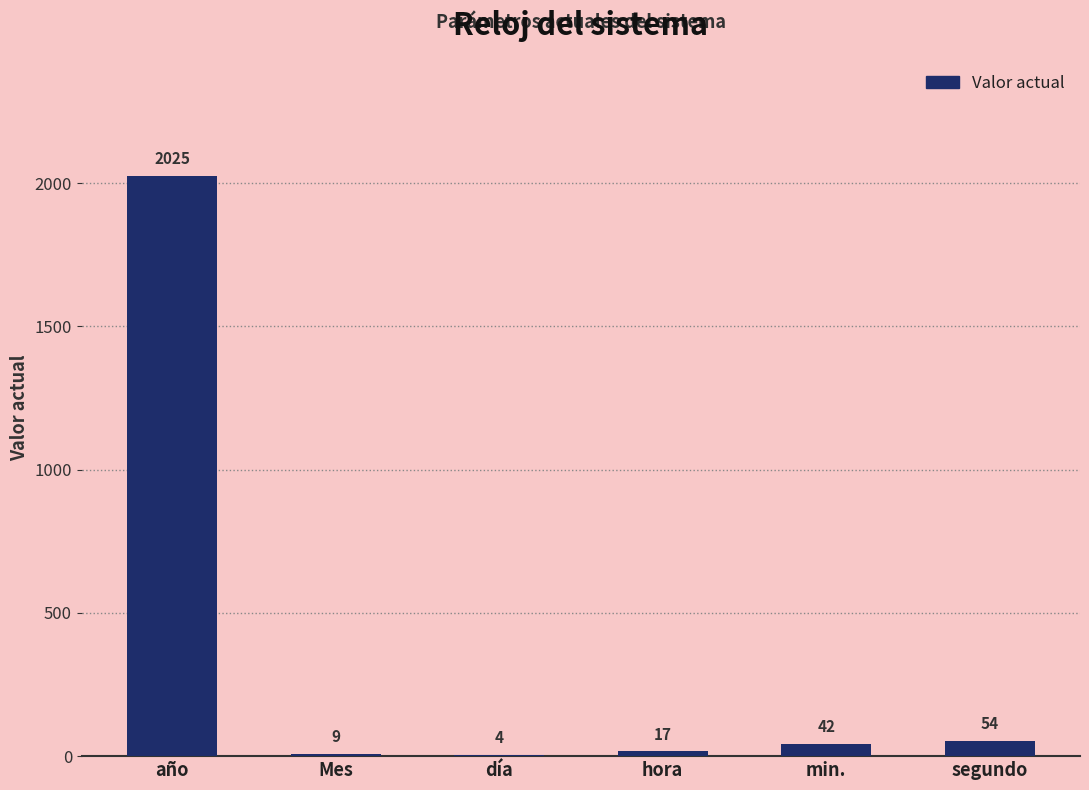

Where is the data nearest to the value 1014?

segundo